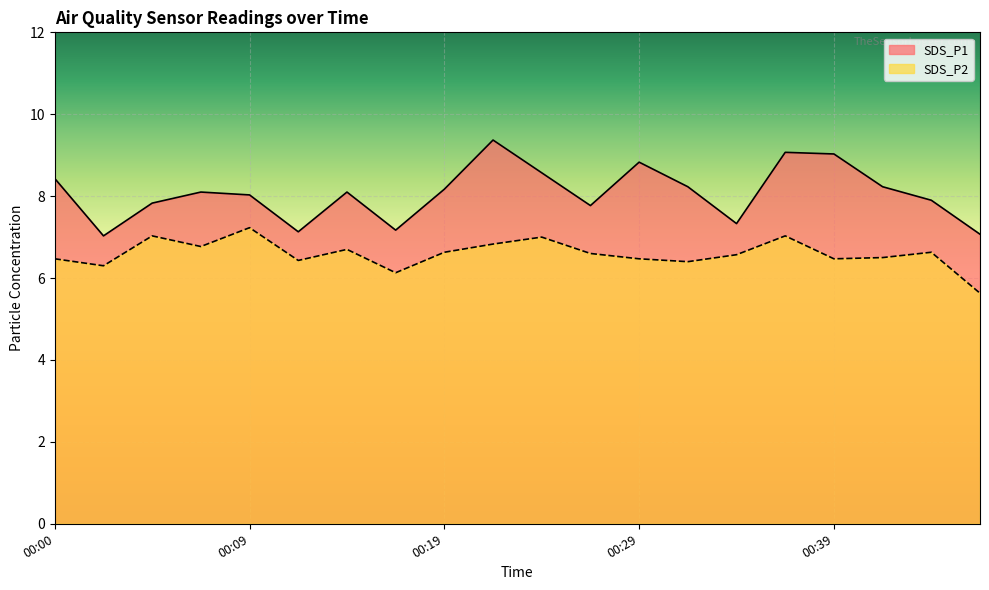

Reading left to right, extract all data points from this chart.

SDS_P1: 8.4	7.0	7.8	8.1	8.0	7.1	8.1	7.2	8.2	9.4	8.6	7.8	8.8	8.2	7.3	9.1	9.0	8.2	7.9	7.1
SDS_P2: 6.5	6.3	7.0	6.8	7.2	6.4	6.7	6.1	6.6	6.8	7.0	6.6	6.5	6.4	6.6	7.0	6.5	6.5	6.6	5.6